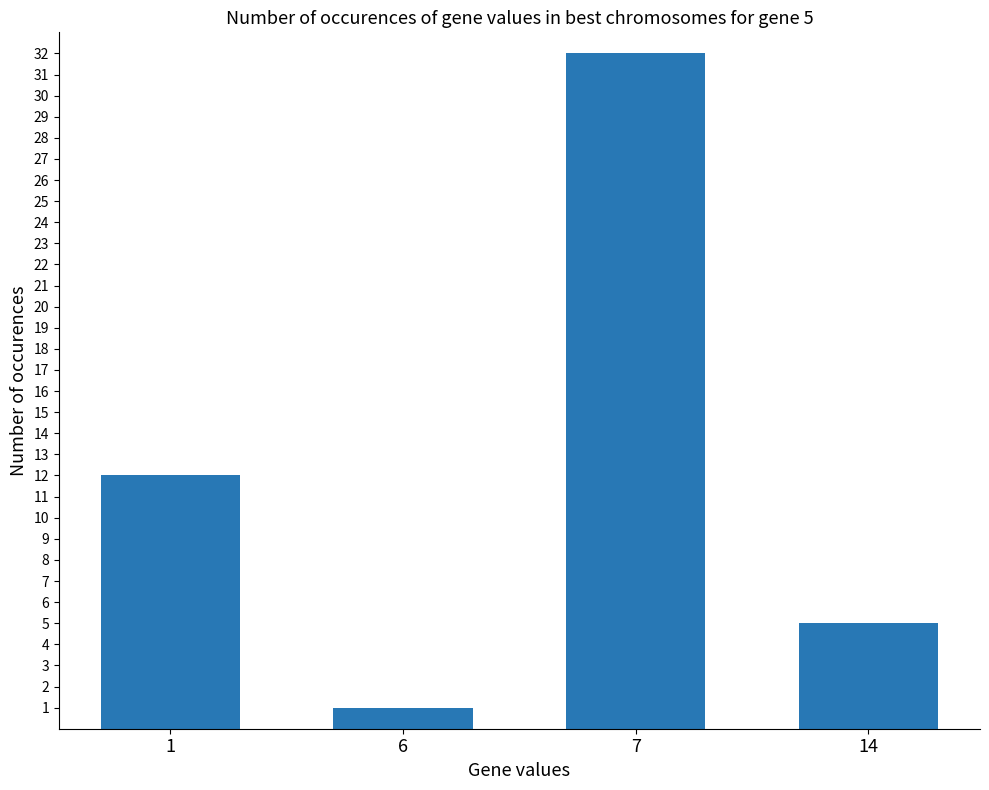

Reading right to left, what are all the values shown in this chart?

14=5	7=32	6=1	1=12